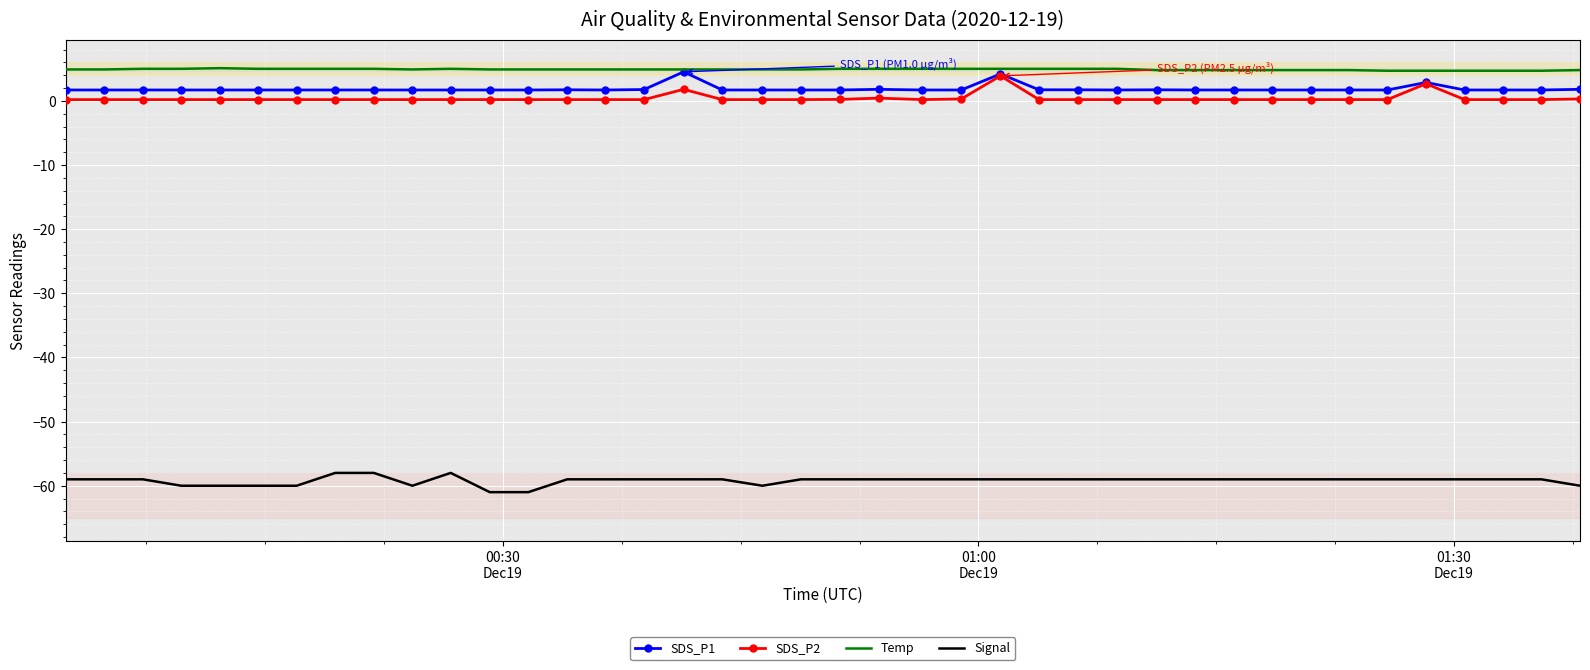

True or false: Signal and SDS_P1 intersect in this chart.

False